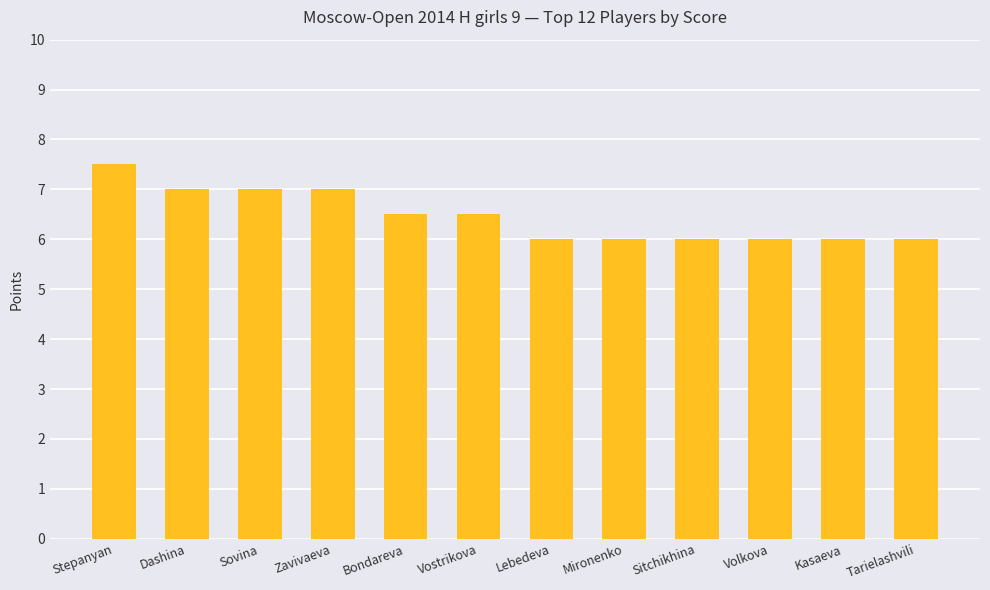

Approximately how many times larger is the value at Bondareva compared to Volkova?

1.1